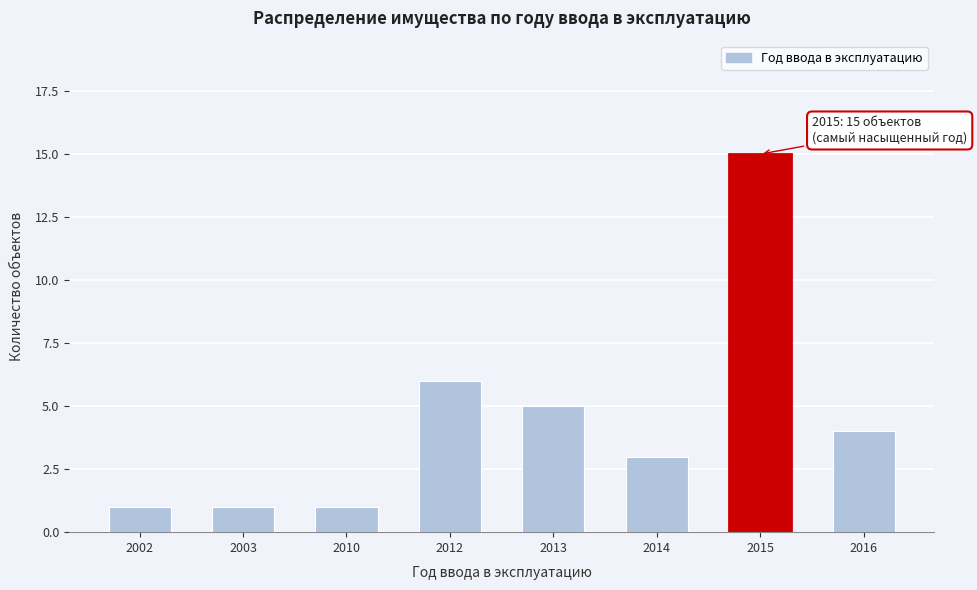

Reading left to right, list all the values displayed in this chart.

2002=1	2003=1	2010=1	2012=6	2013=5	2014=3	2015=15	2016=4